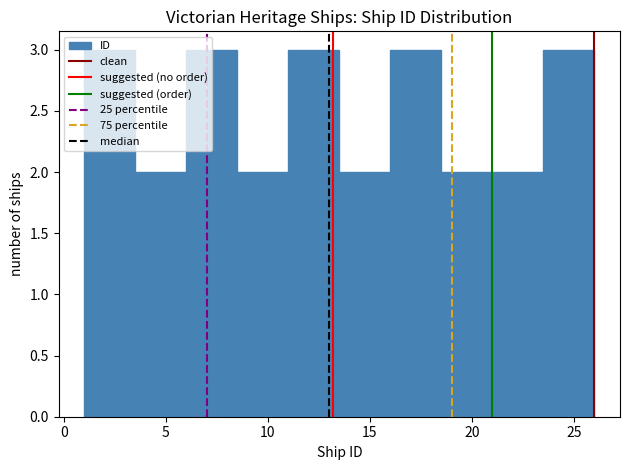

Reading left to right, transcribe this chart: for each bar, give the range it covers on the x-axis and its height. The values are not printed on the chart, so give them approximately, as read against the axis.

1.0 to 3.5: 3
3.5 to 6.0: 2
6.0 to 8.5: 3
8.5 to 11.0: 2
11.0 to 13.5: 3
13.5 to 16.0: 2
16.0 to 18.5: 3
18.5 to 21.0: 2
21.0 to 23.5: 2
23.5 to 26.0: 3